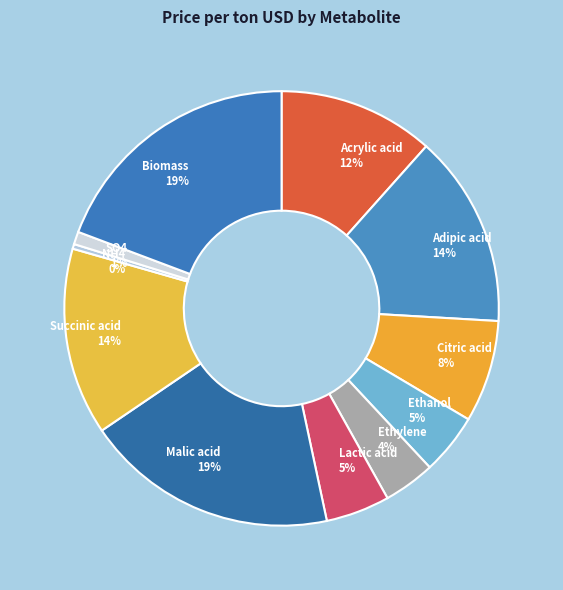

Is the sum of Succinic acid and Biomass greater than half?

No